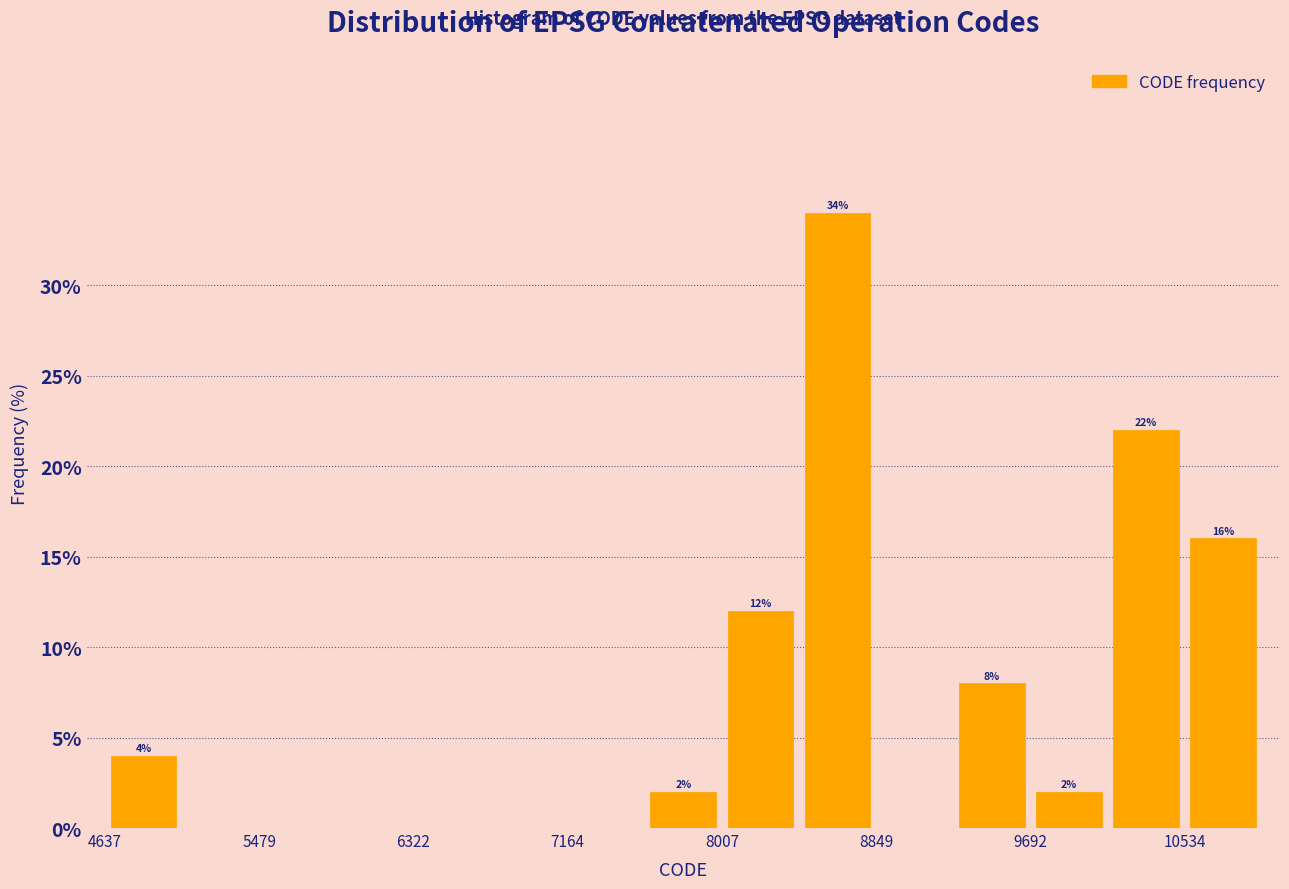

Which range on the x-axis has the tallest bar?

8400 to 8800